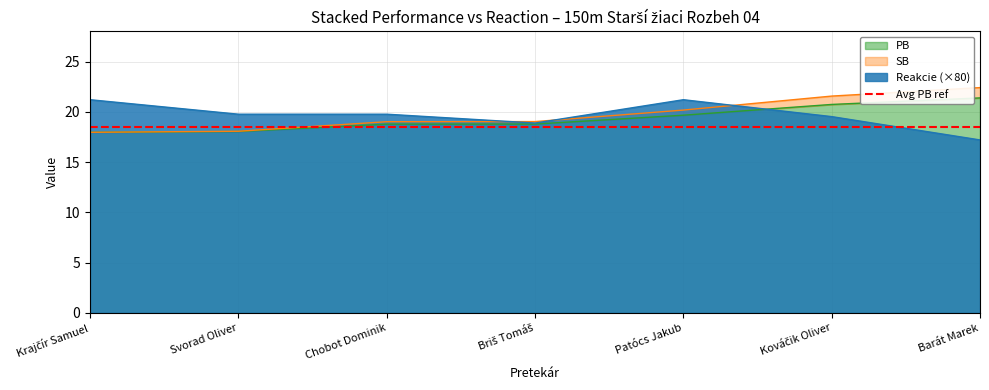

Rank the categories by Reakcie value from highest to lowest.

Krajčír Samuel, Patócs Jakub, Svorad Oliver, Chobot Dominik, Kováčik Oliver, Briš Tomáš, Barát Marek